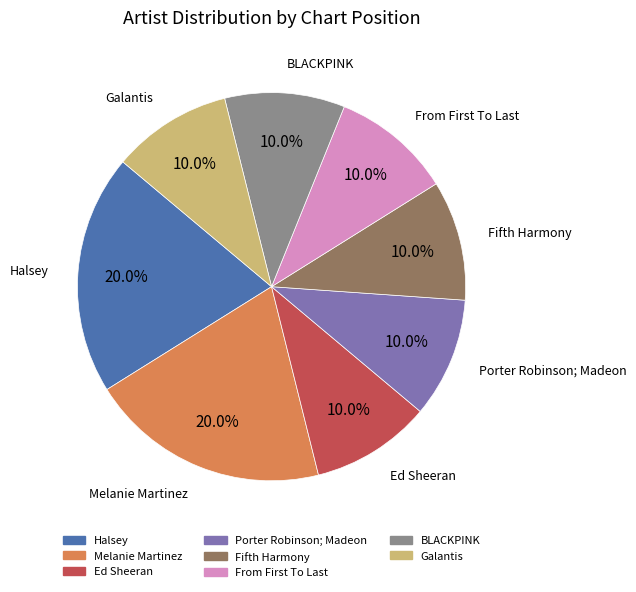

How many slices are in this pie chart?

8